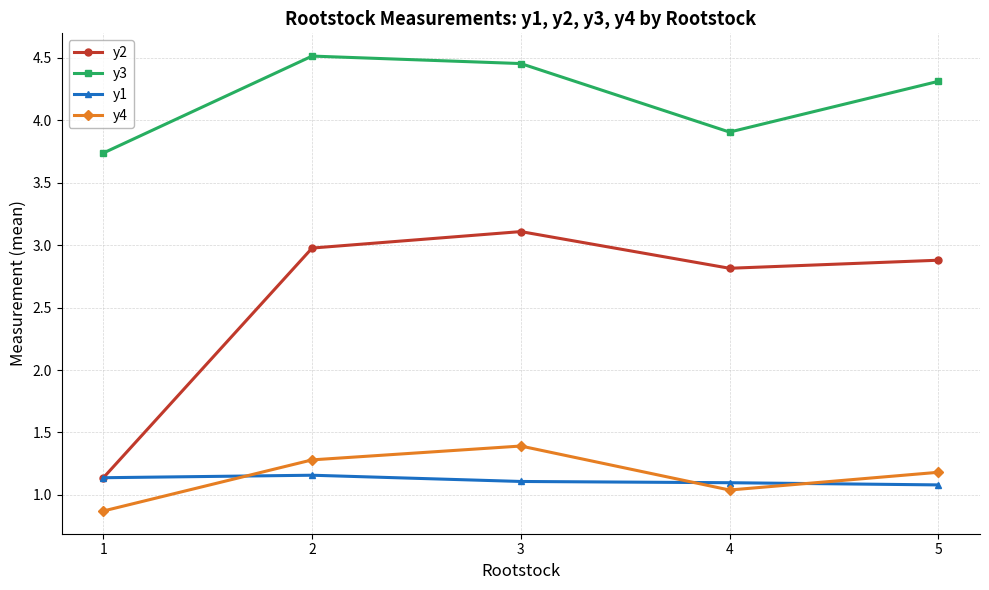

Between 1 and 4, which series saw the biggest shift?

y2